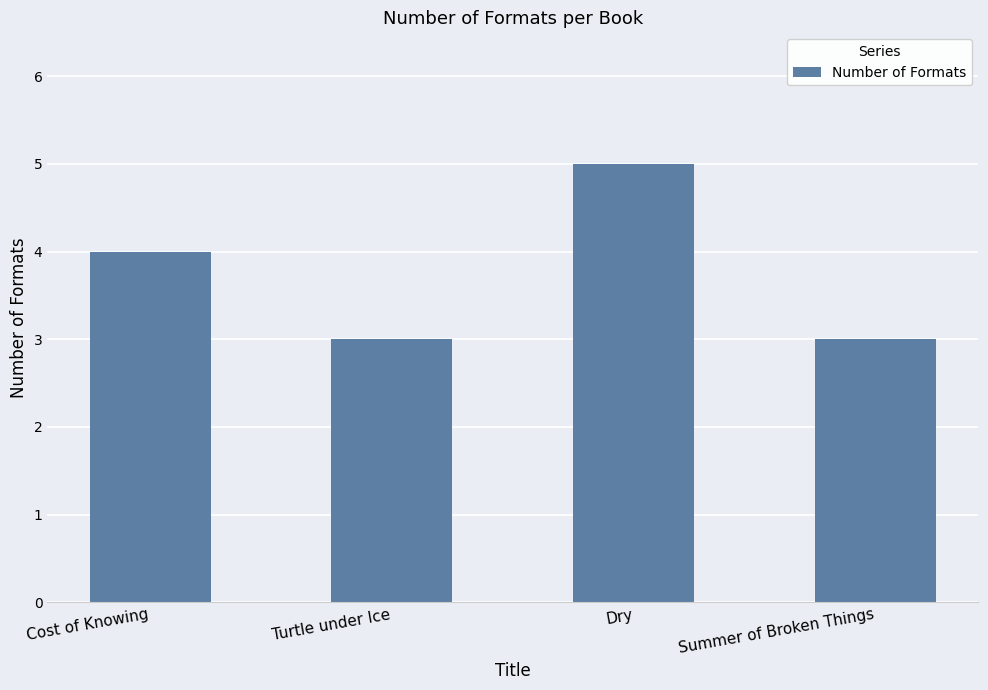

How many data points does each series have?

4